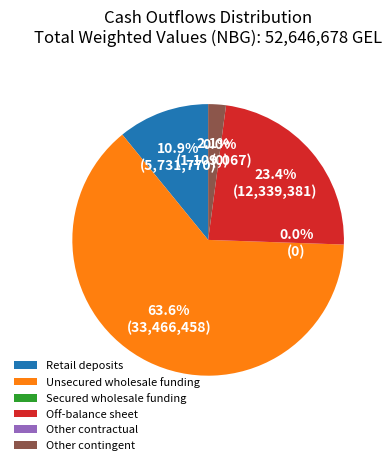

What is the majority slice?

Unsecured wholesale funding